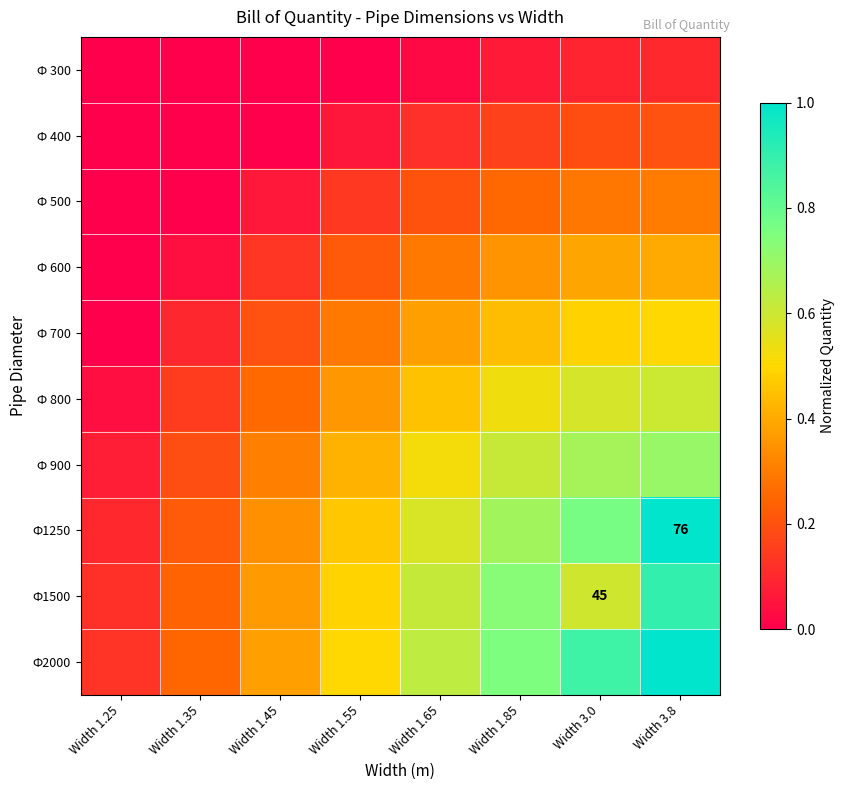

At which category does the chart reach its minimum across all series?

Width 1.25